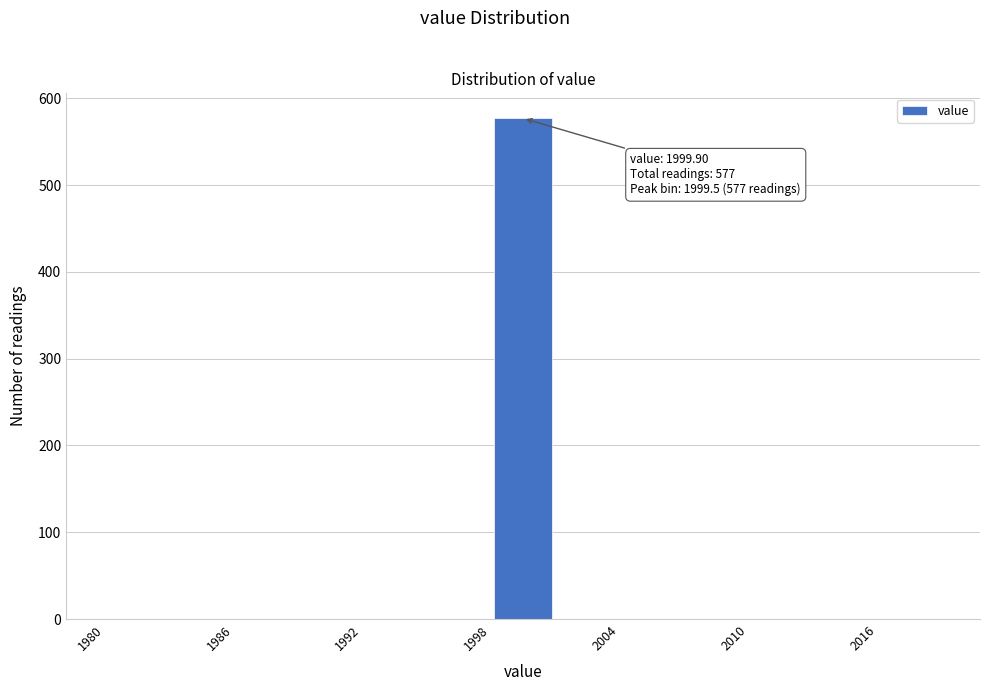

Read against the x-axis, roughly where is the centre of the tallest bar?

2000